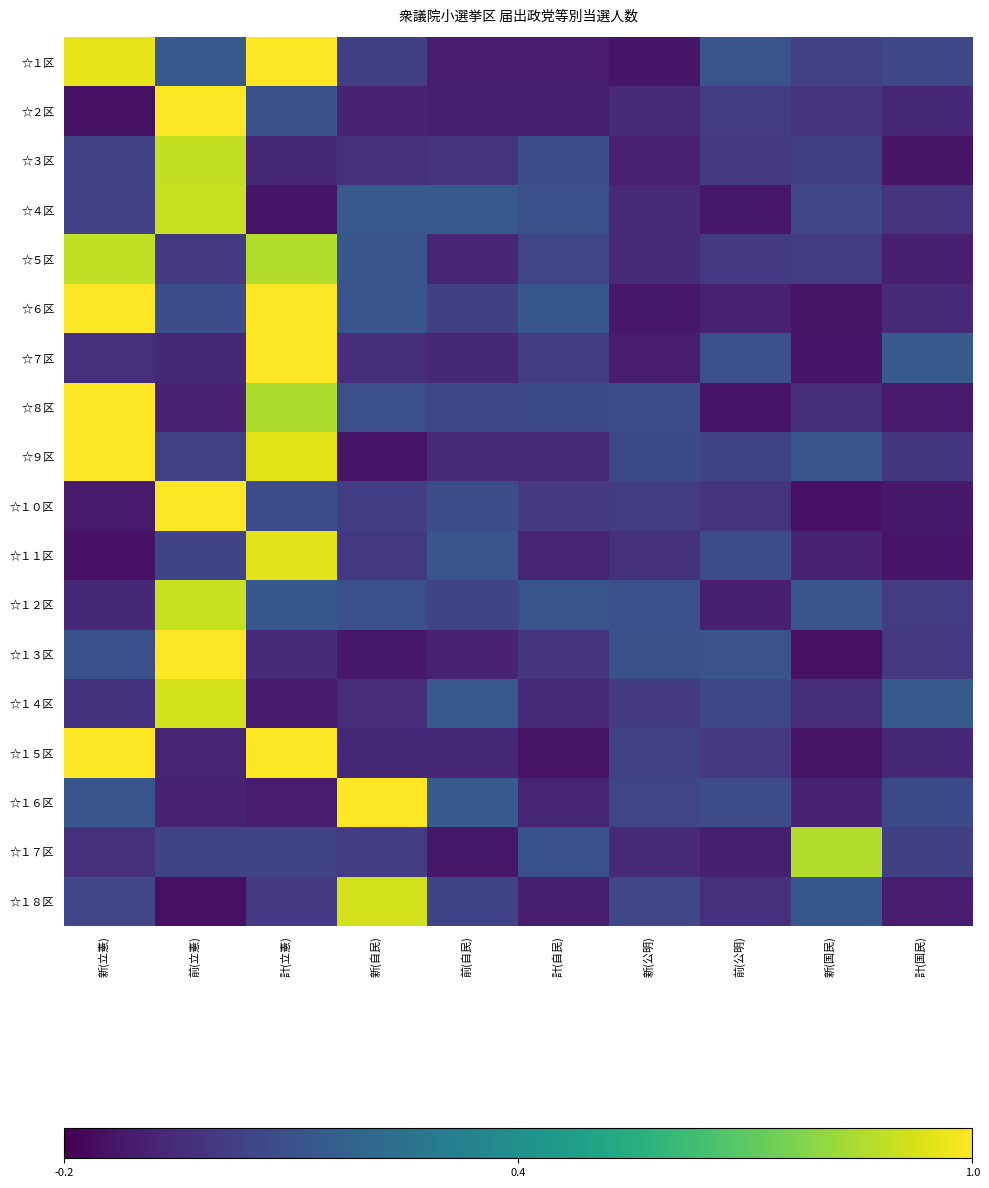

Count the number of data series in this chart.

18